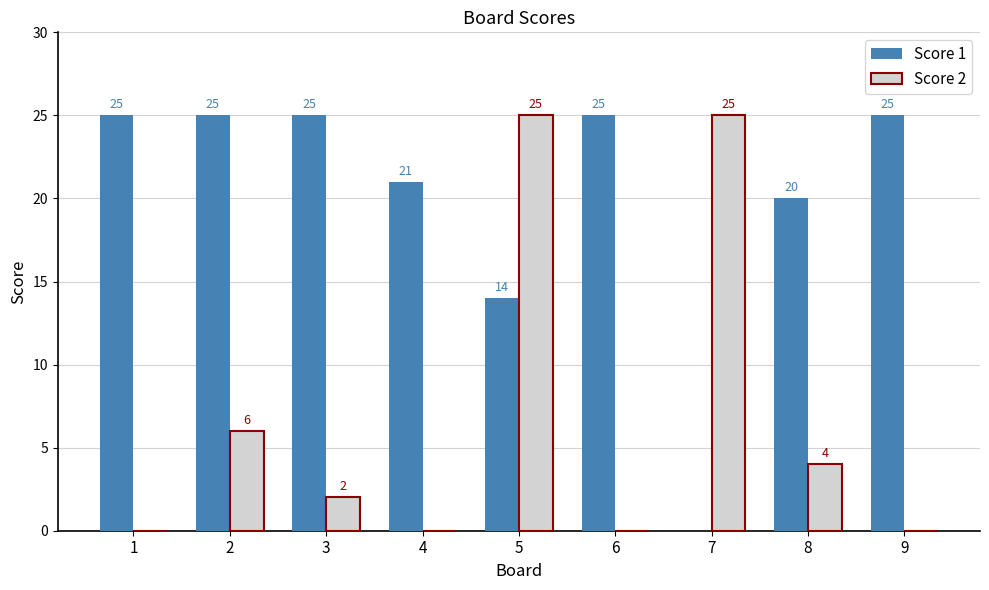

Are the bars horizontal?

No